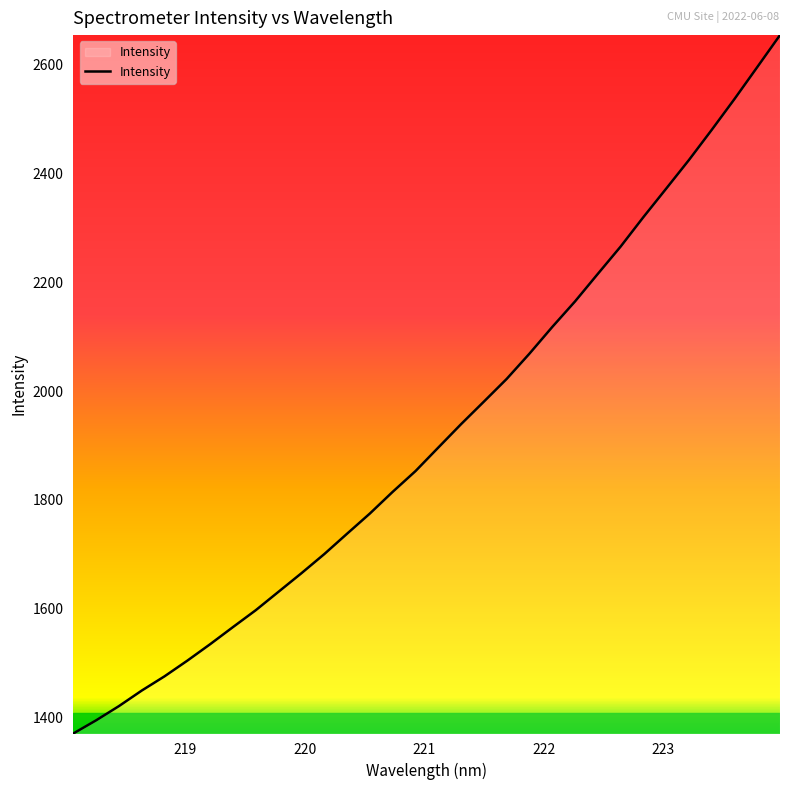

Reading left to right, what are all the values shown in this chart?

1369.9	1394.1	1420.3	1448.9	1475.2	1504.0	1534.3	1565.8	1596.9	1630.9	1664.8	1700.0	1737.5	1774.6	1814.5	1852.7	1895.9	1939.0	1980.5	2022.2	2068.7	2117.8	2164.8	2215.5	2265.7	2319.9	2372.3	2425.0	2480.4	2537.2	2595.9	2654.9